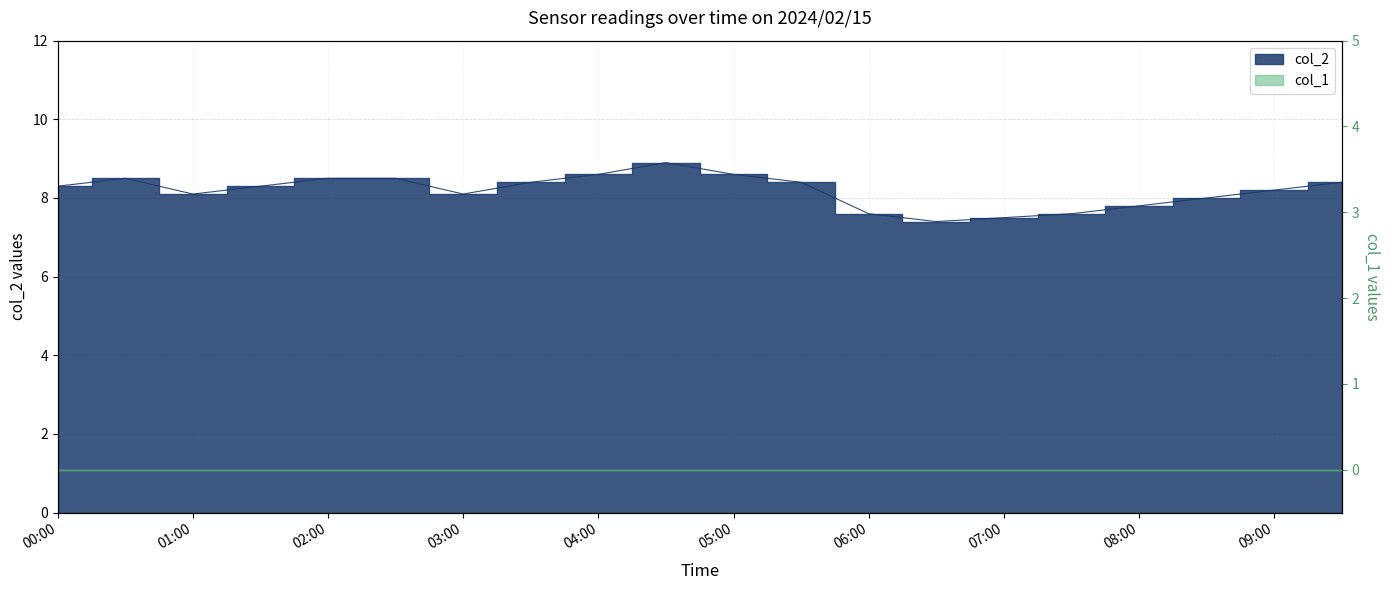

Between 2024/02/15 03:30:00 and 2024/02/15 09:30:00, which is larger?

2024/02/15 03:30:00